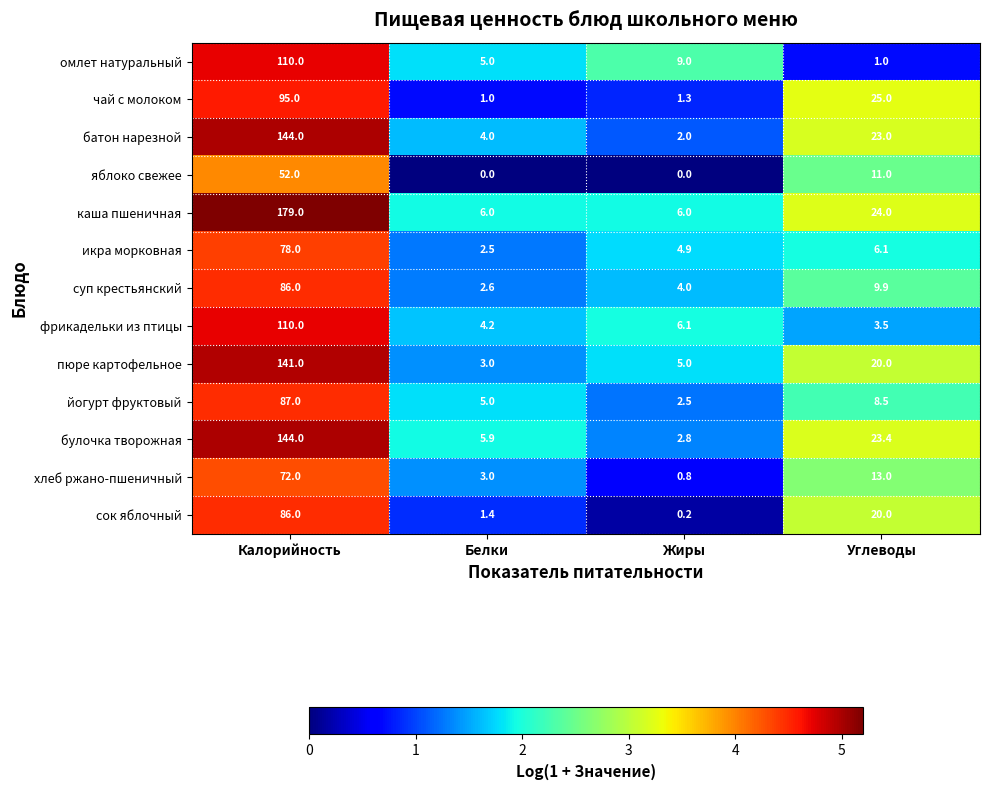

Which series changed the most between Белки and Жиры?

омлет натуральный